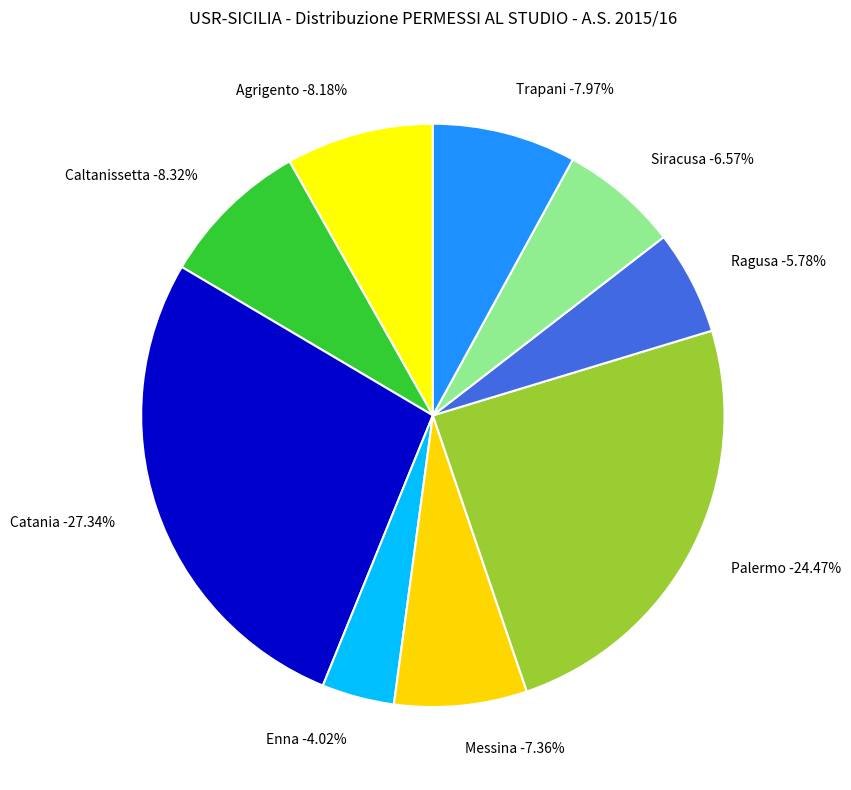

Does any single category account for the majority?

No